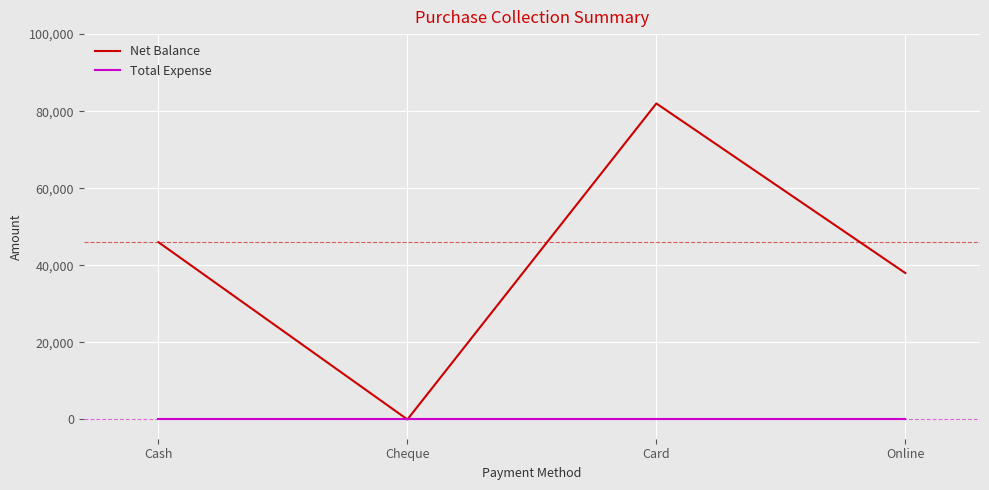

True or false: Net Balance has more than 1 points higher than both neighbors.

False